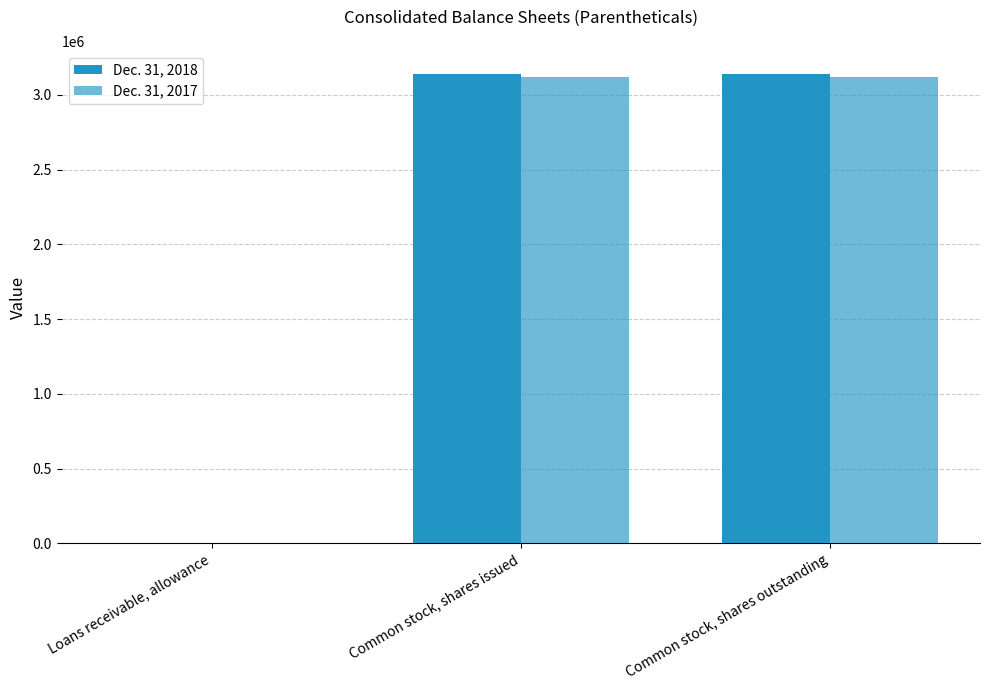

What is the sum of all Dec. 31, 2017 values?

6241090